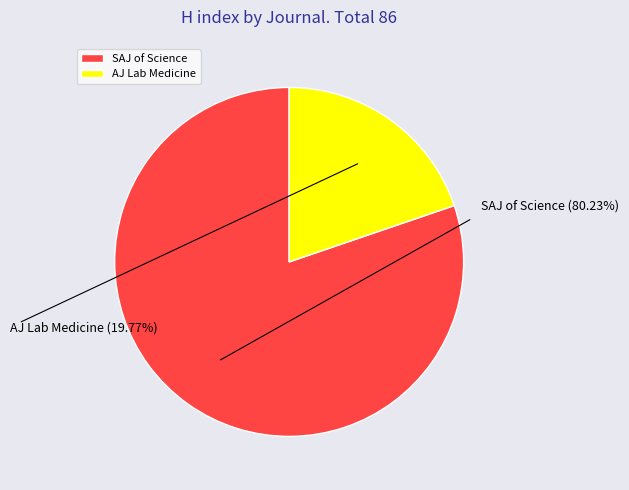

How many slices are in this pie chart?

2